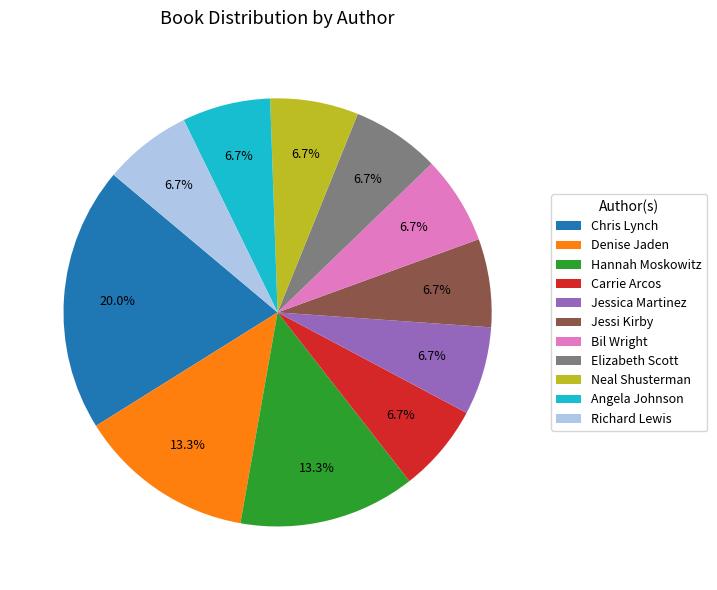

What is the ratio of the value at Neal Shusterman to the value at Hannah Moskowitz?

0.5